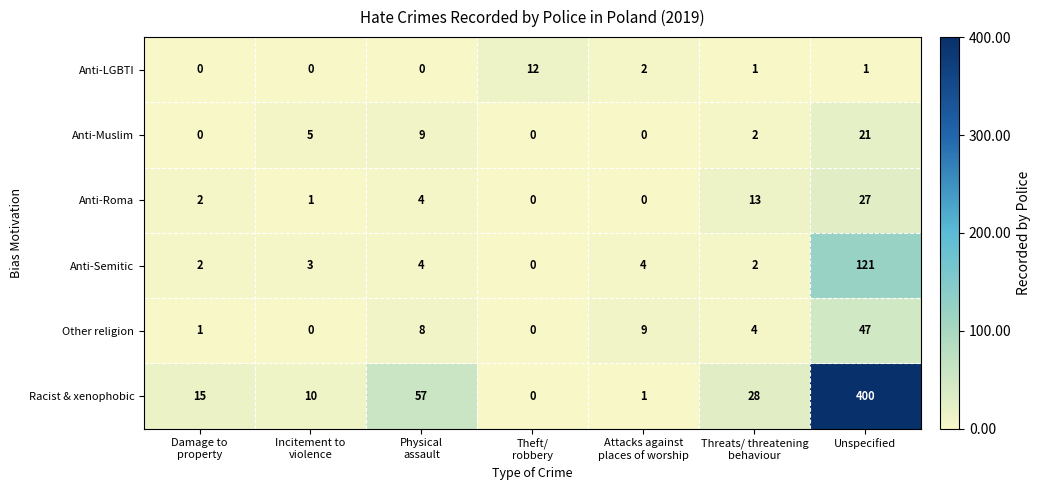

List the series in order of their peak value, lowest first.

Anti-LGBTI, Anti-Muslim, Anti-Roma, Other religion, Anti-Semitic, Racist & xenophobic